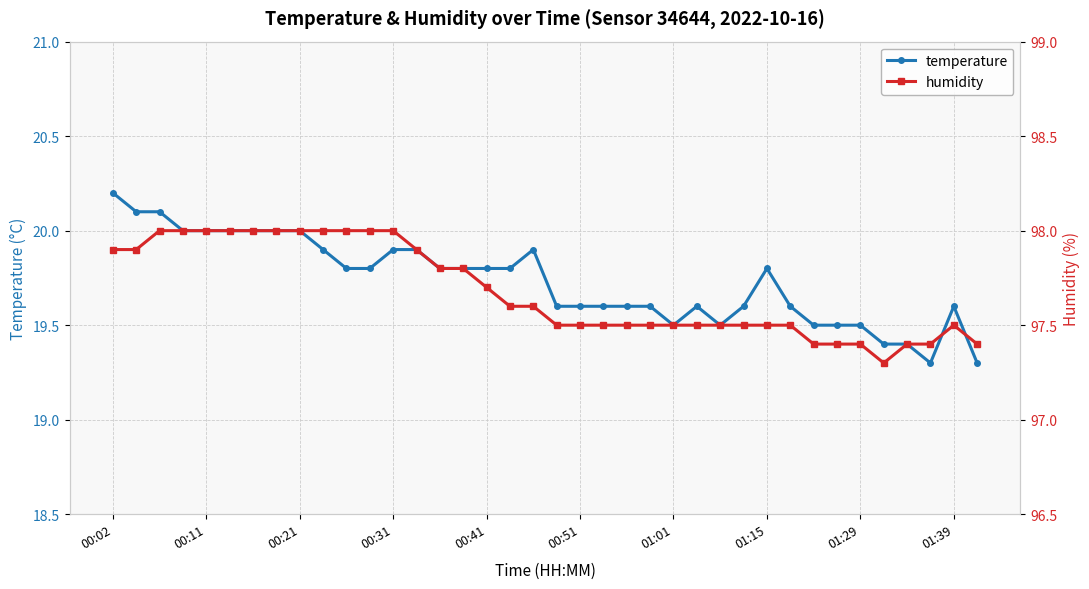

Count the humidity values in the range 97 to 98.

38